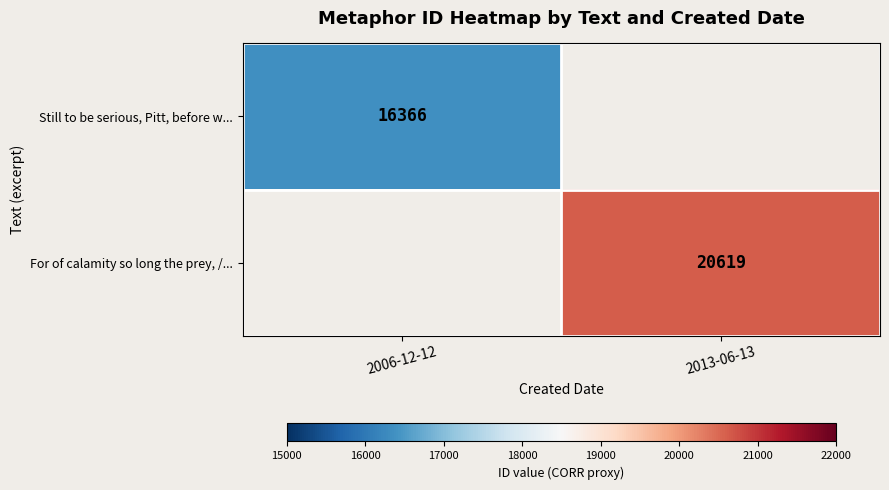

True or false: Still to be serious, Pitt, before w... has a value of 8130 at 2006-12-12.

False